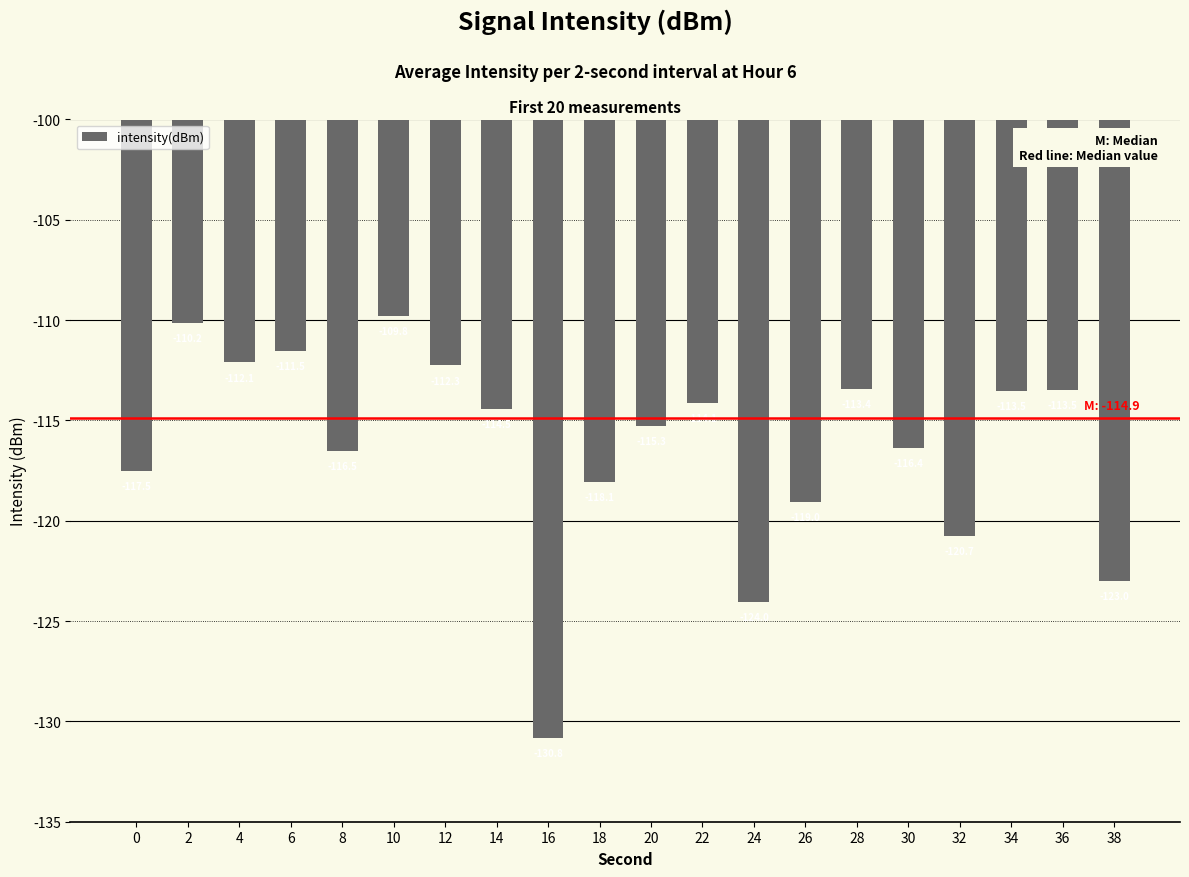

What is the approximate value at 38?

-123.0